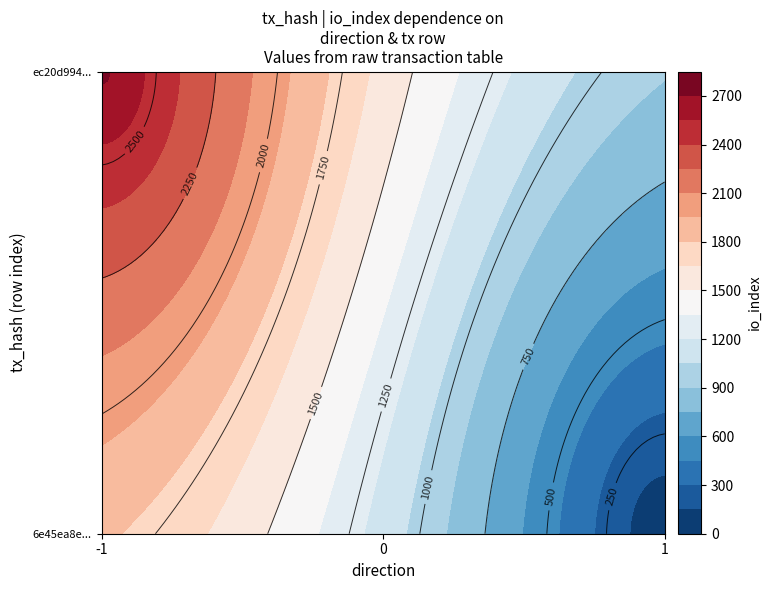

Which series has the largest range (max minus min)?

ec20d9949b809b3ed64a6c8a71a7104e8cce681